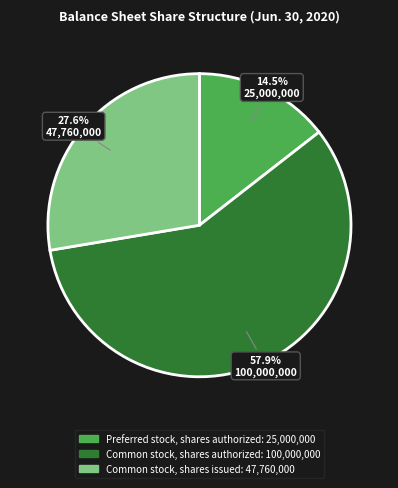

Which has a higher value, Common stock, shares issued or Preferred stock, shares authorized?

Common stock, shares issued